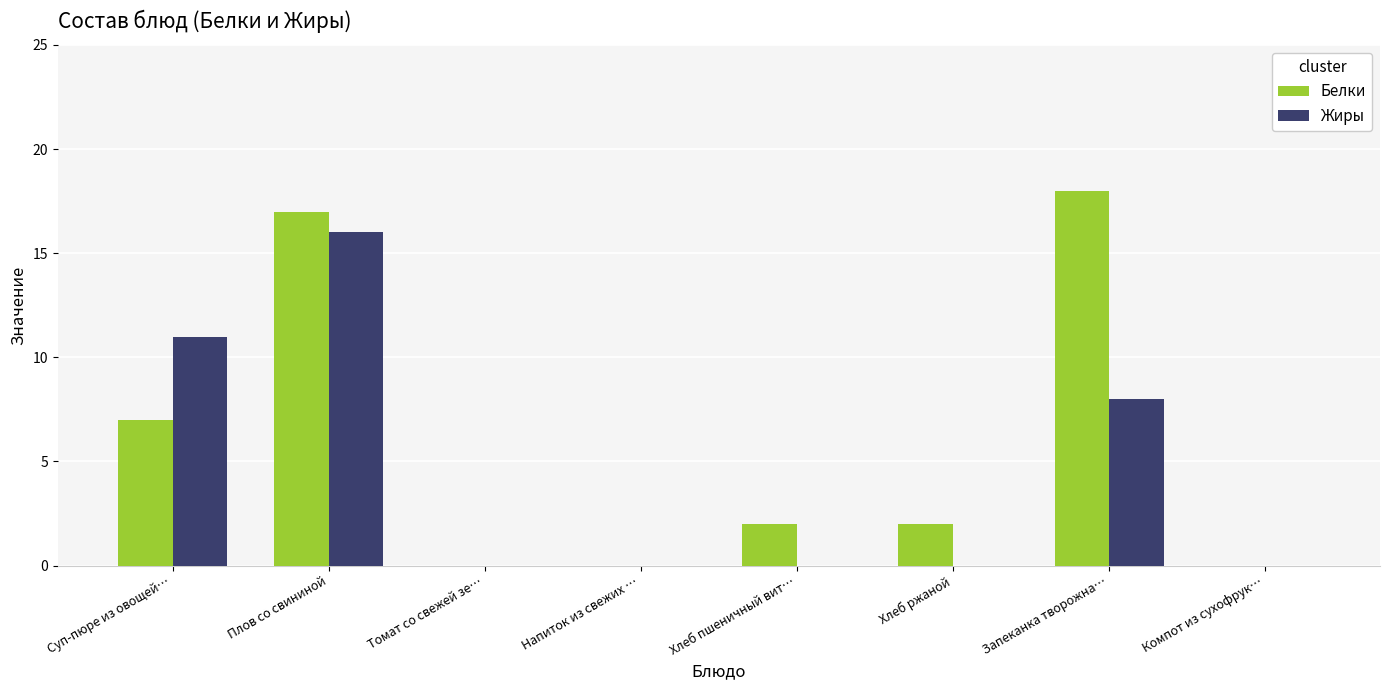

What is the total value across all series at Запеканка творожна…?

26